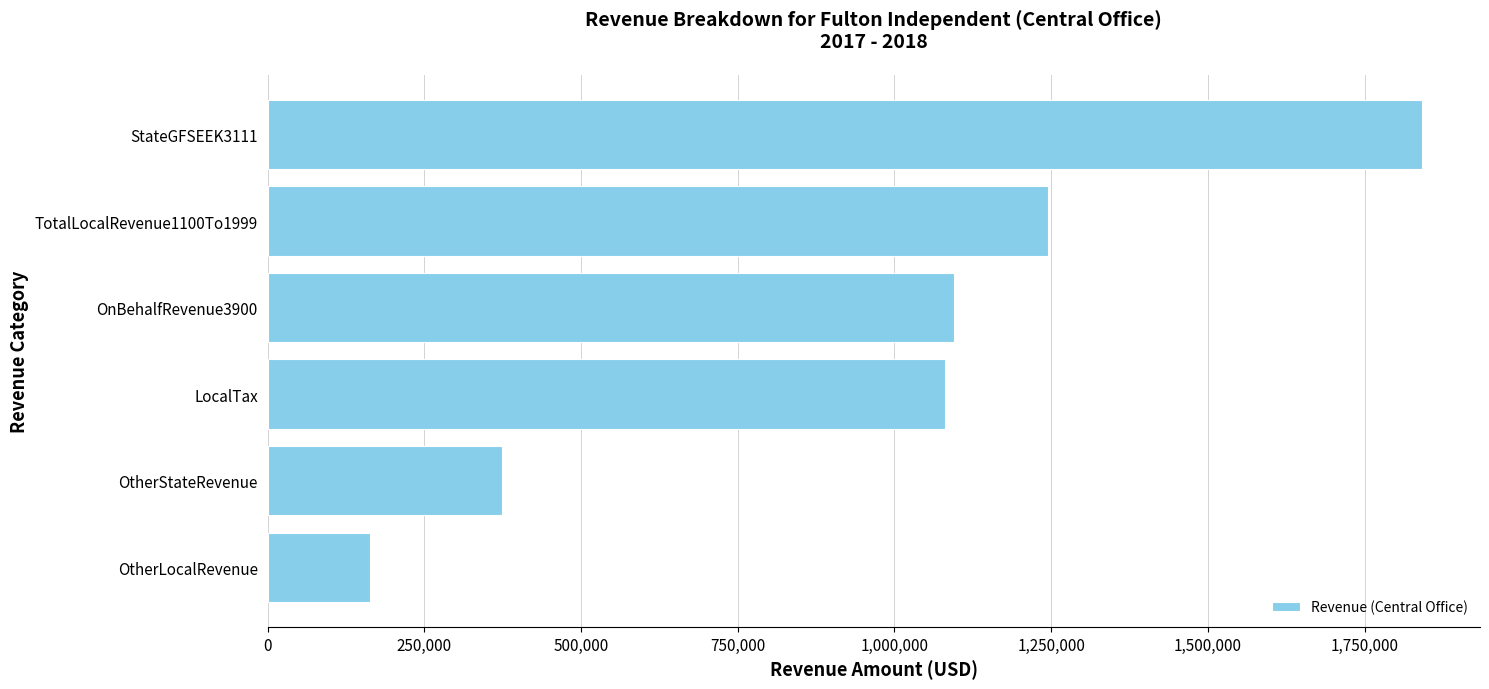

How many bars are there in total?

6